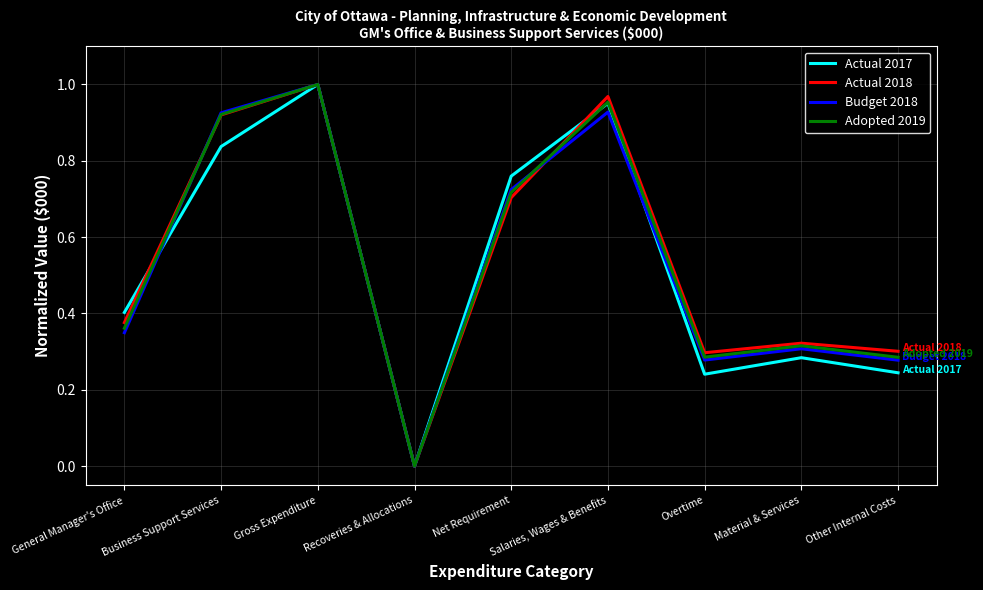

At which category is the sum across all series the highest?

Gross Expenditure